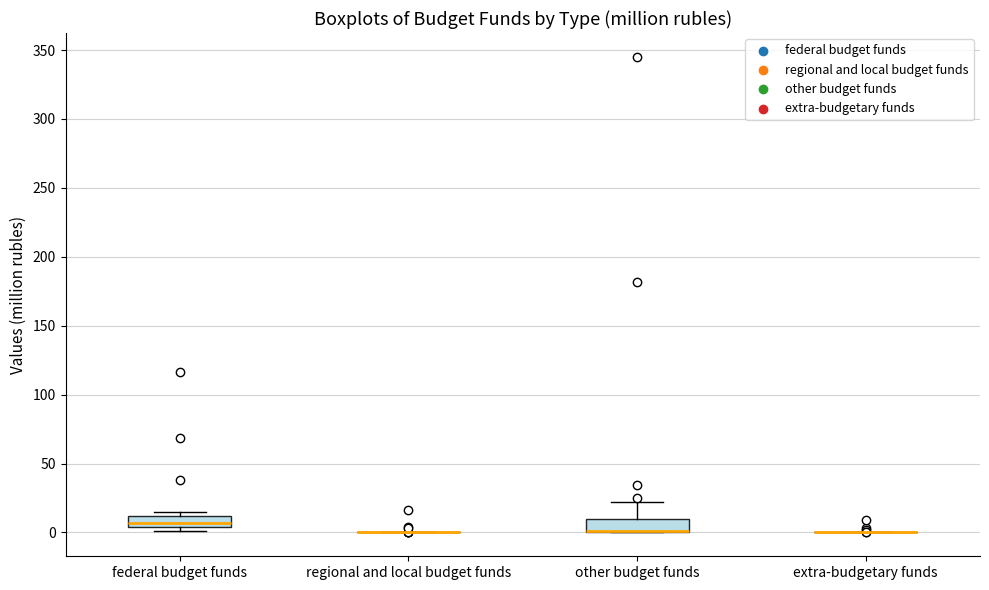

Reading left to right, read every box against the y-axis: the position of its median line, the range the box covers, and the ends of its whiskers. The values are not printed on the chart, so give them approximately, as read against the axis.

federal budget funds: median 5 (inside the box), box 5 to 10, whiskers 0 to 15
regional and local budget funds: box collapsed to a line at 0, whiskers 0 to 0
other budget funds: median 0 (drawn on the box's lower edge), box 0 to 10, whiskers 0 to 20
extra-budgetary funds: box collapsed to a line at 0, whiskers 0 to 0